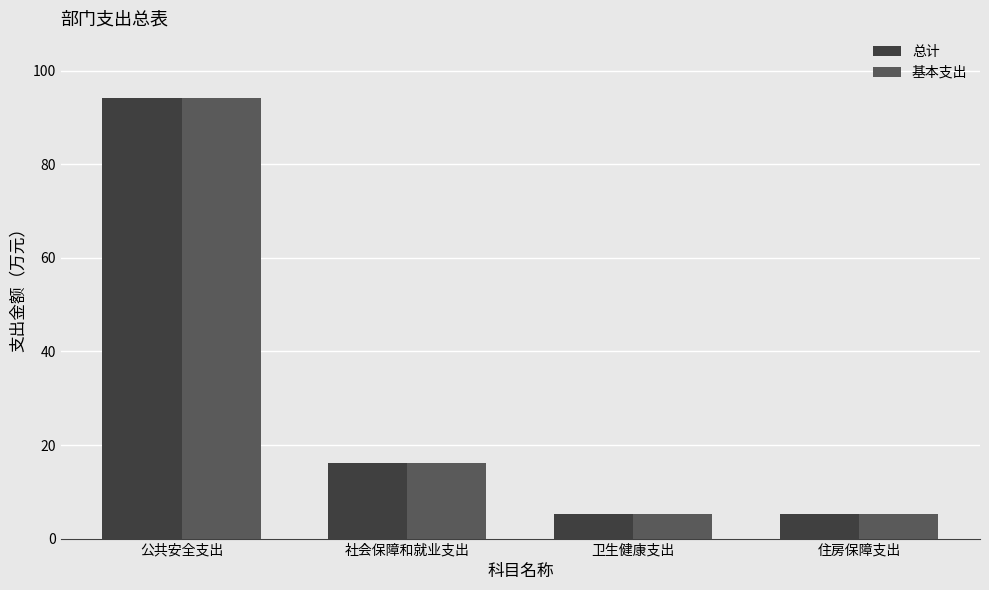

What is the sum of all 总计 values?

120.7